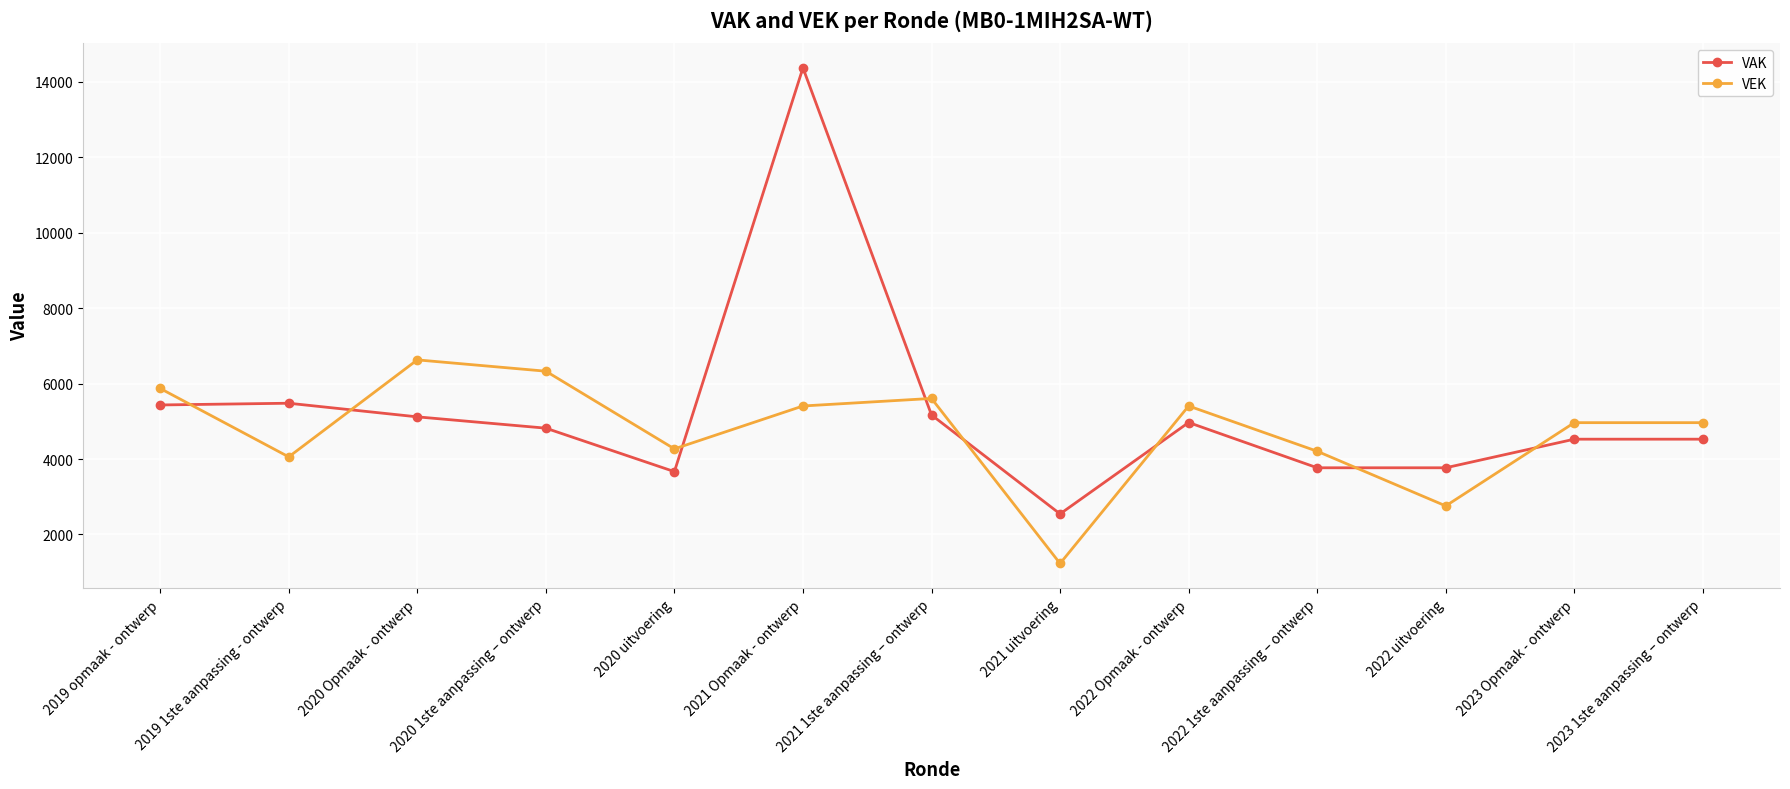

Rank the series by their maximum value, from lowest to highest.

VEK, VAK